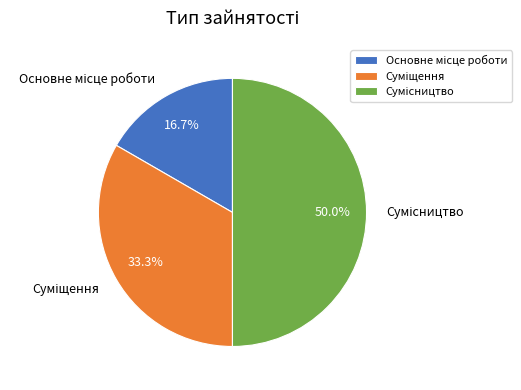

The Суміщення slice represents 33% of the pie. True or false?

True